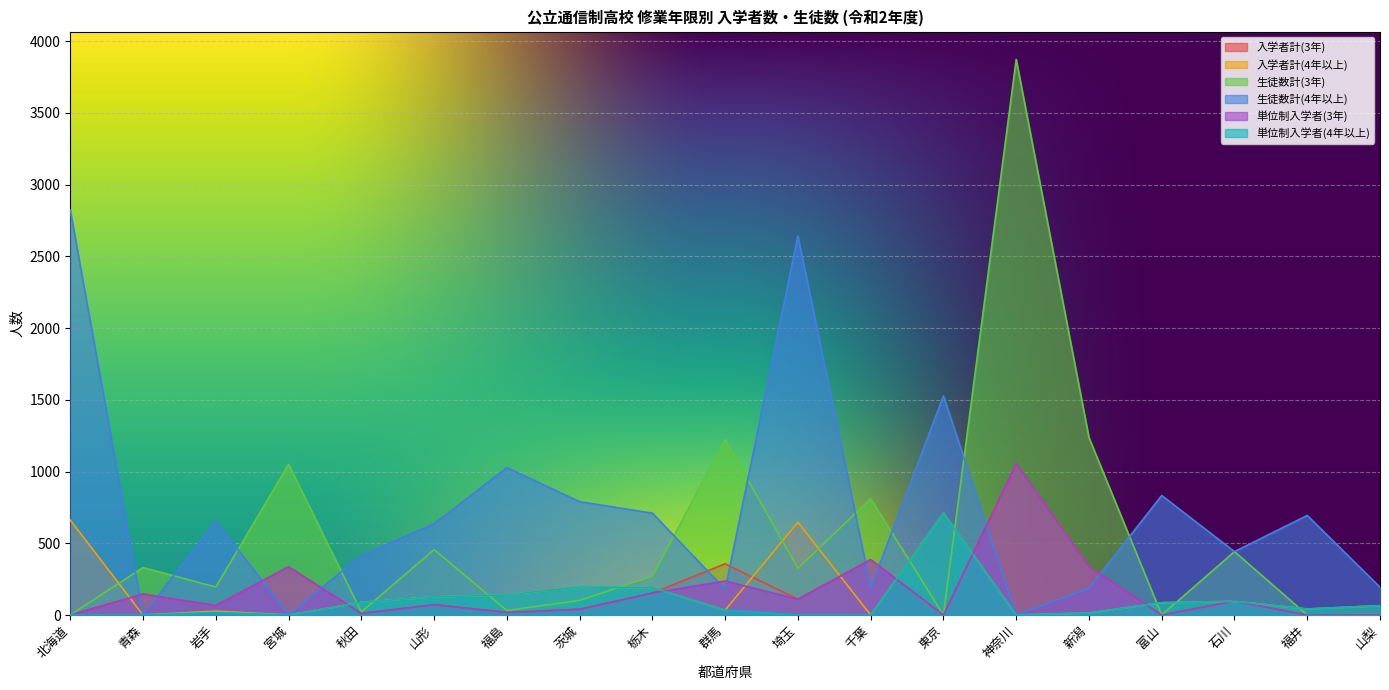

At which category does 生徒数計(4年以上) reach its first local valley?

青森